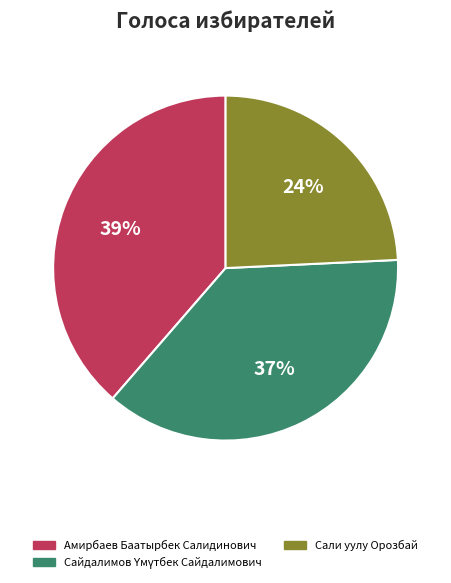

How many slices are in this pie chart?

3